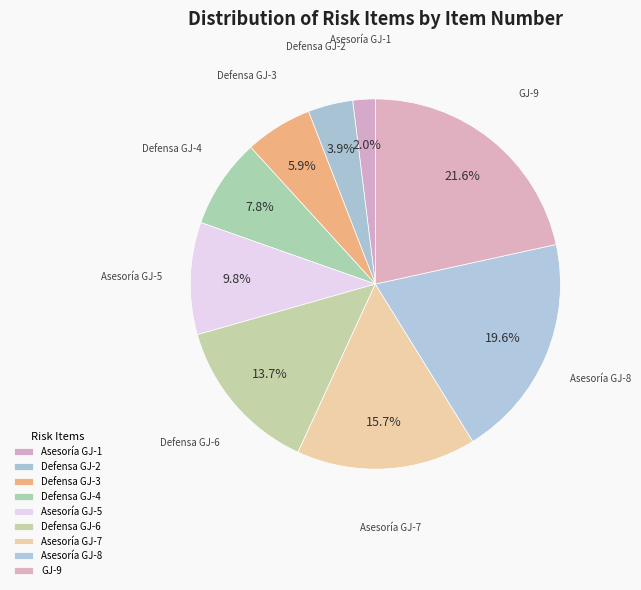

Which category has the biggest portion of the pie?

GJ-9